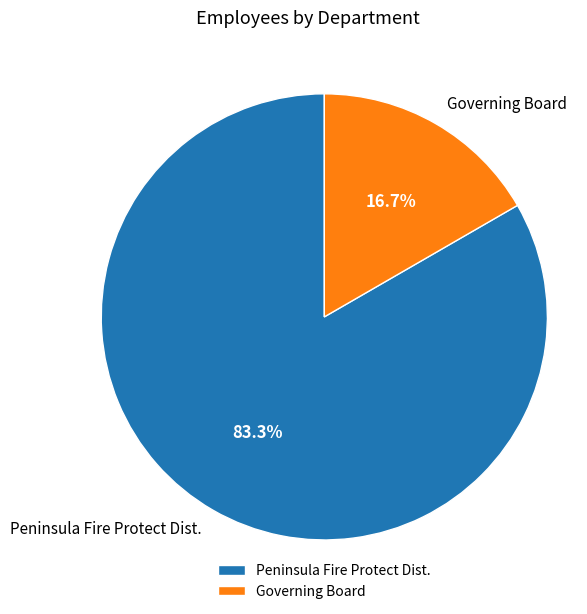

To the nearest percent, what is the combined percentage of Peninsula Fire Protect Dist. and Governing Board?

100%